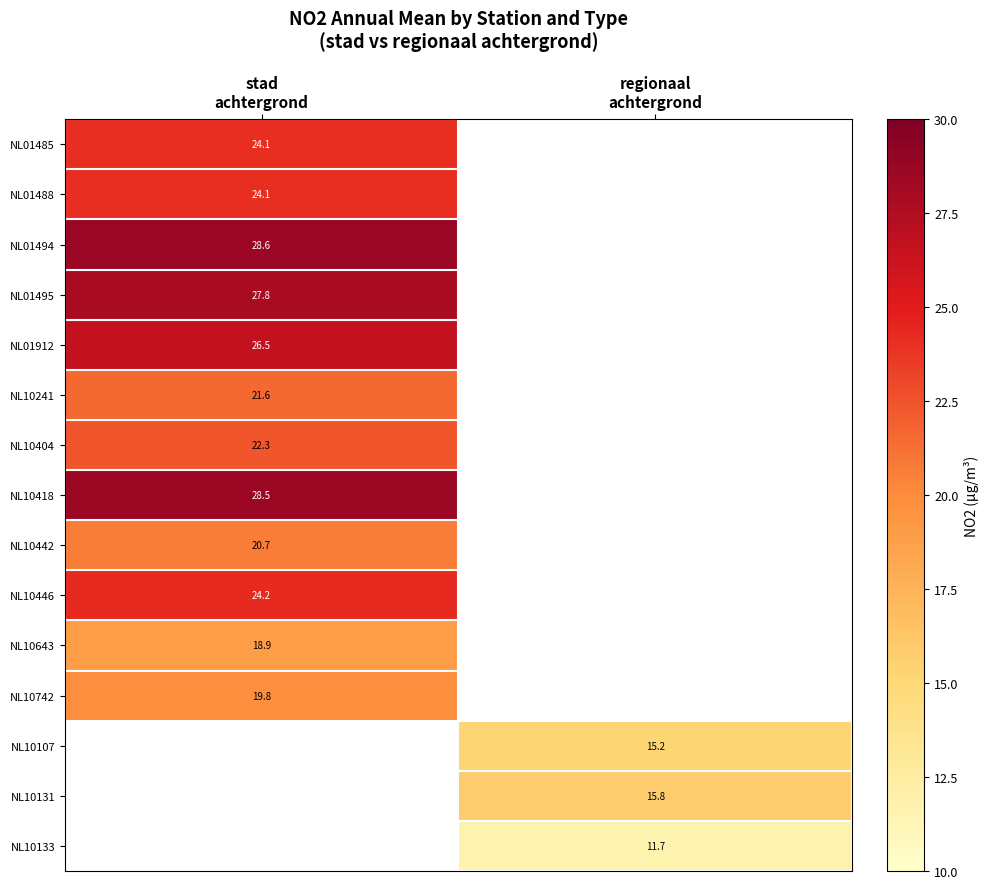

What is the maximum value for NL10241?

21.6